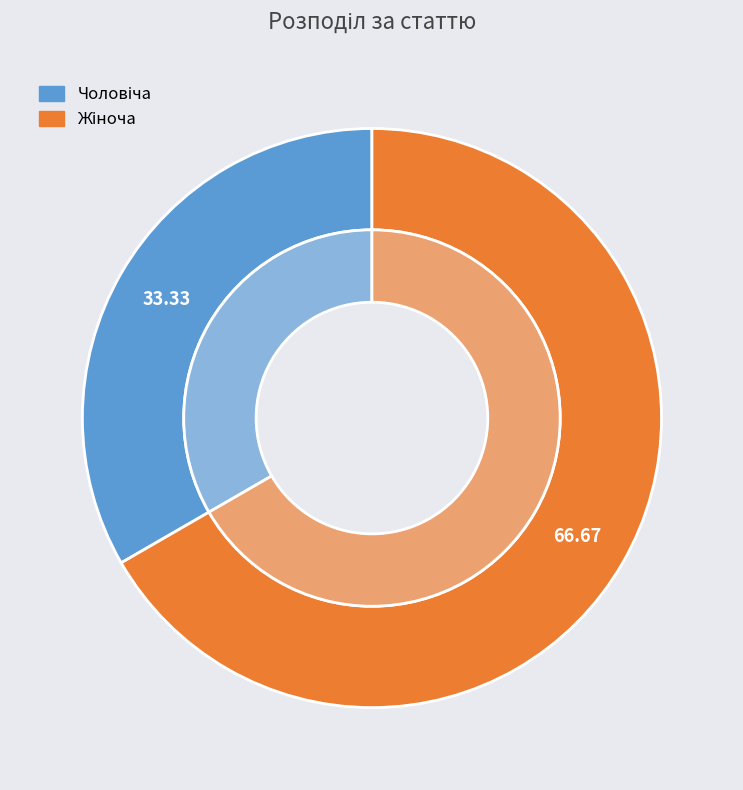

To the nearest percent, what is the combined percentage of Чоловіча and Жіноча?

100%